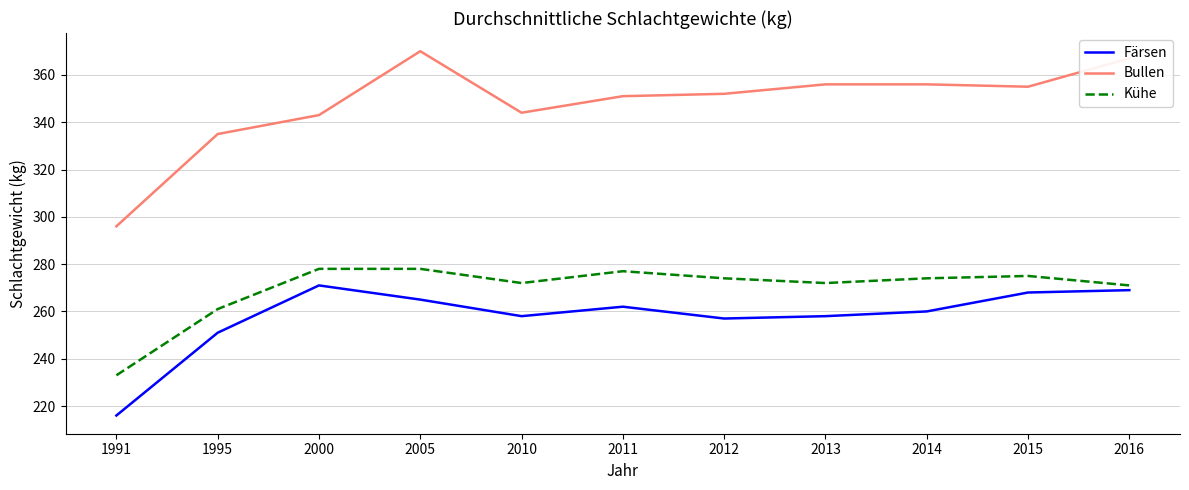

What is the sum of the Bullen values at 2012 and 2011?

703